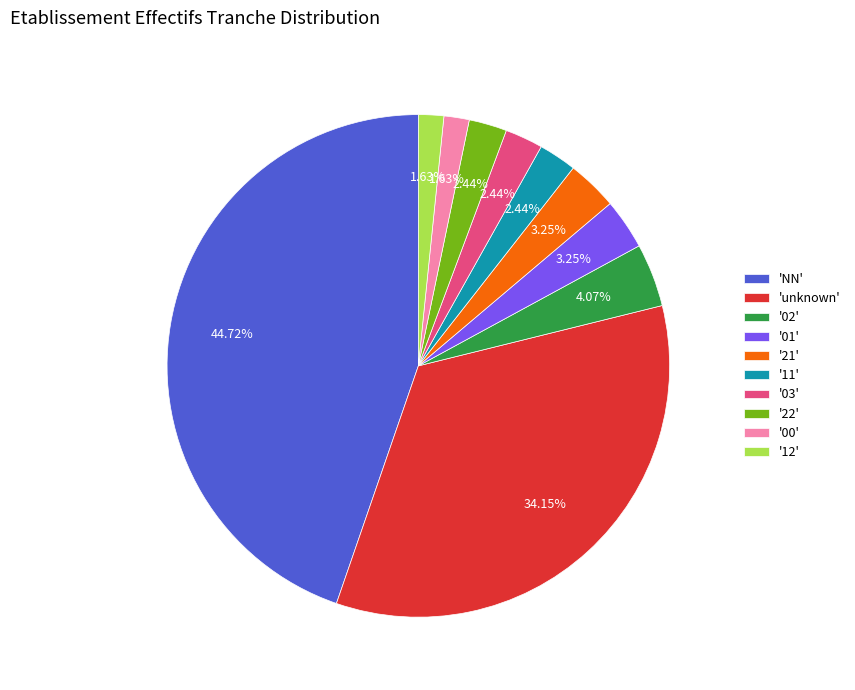

Which has a higher value, '01' or '11'?

'01'